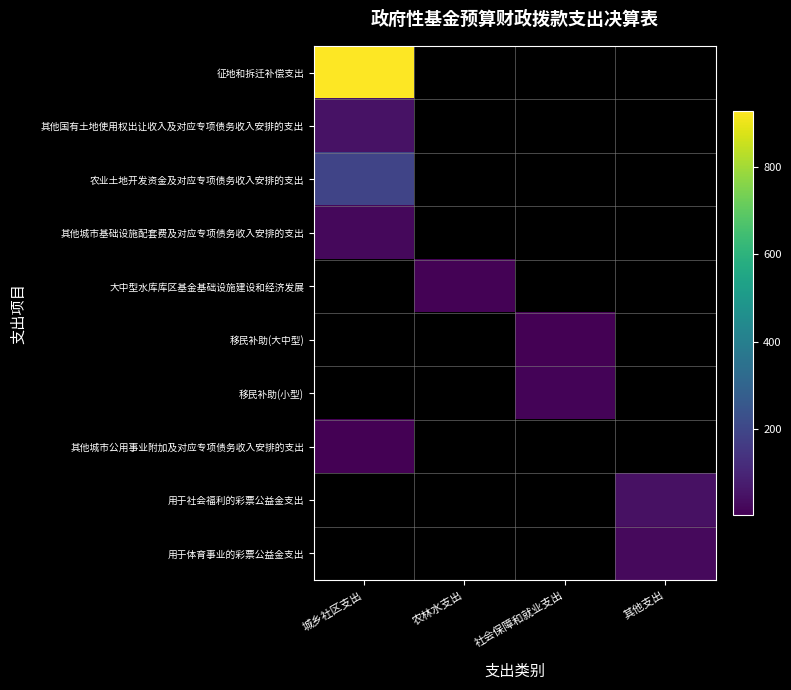

Reading right to left, what are all the values shown in this chart?

征地和拆迁补偿支出: 其他支出=0.0	社会保障和就业支出=0.0	农林水支出=0.0	城乡社区支出=928.2
其他国有土地使用权出让收入及对应专项债务收入安排的支出: 其他支出=0.0	社会保障和就业支出=0.0	农林水支出=0.0	城乡社区支出=48.8
农业土地开发资金及对应专项债务收入安排的支出: 其他支出=0.0	社会保障和就业支出=0.0	农林水支出=0.0	城乡社区支出=194.1
其他城市基础设施配套费及对应专项债务收入安排的支出: 其他支出=0.0	社会保障和就业支出=0.0	农林水支出=0.0	城乡社区支出=24.0
大中型水库库区基金基础设施建设和经济发展: 其他支出=0.0	社会保障和就业支出=0.0	农林水支出=10.0	城乡社区支出=0.0
移民补助(大中型): 其他支出=0.0	社会保障和就业支出=3.2	农林水支出=0.0	城乡社区支出=0.0
移民补助(小型): 其他支出=0.0	社会保障和就业支出=12.0	农林水支出=0.0	城乡社区支出=0.0
其他城市公用事业附加及对应专项债务收入安排的支出: 其他支出=0.0	社会保障和就业支出=0.0	农林水支出=0.0	城乡社区支出=3.0
用于社会福利的彩票公益金支出: 其他支出=44.3	社会保障和就业支出=0.0	农林水支出=0.0	城乡社区支出=0.0
用于体育事业的彩票公益金支出: 其他支出=26.5	社会保障和就业支出=0.0	农林水支出=0.0	城乡社区支出=0.0